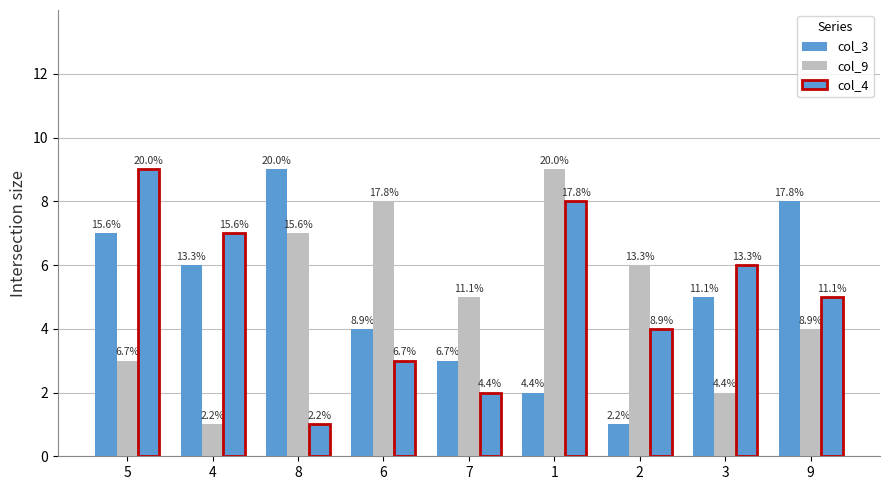

How many bars are there in total?

27